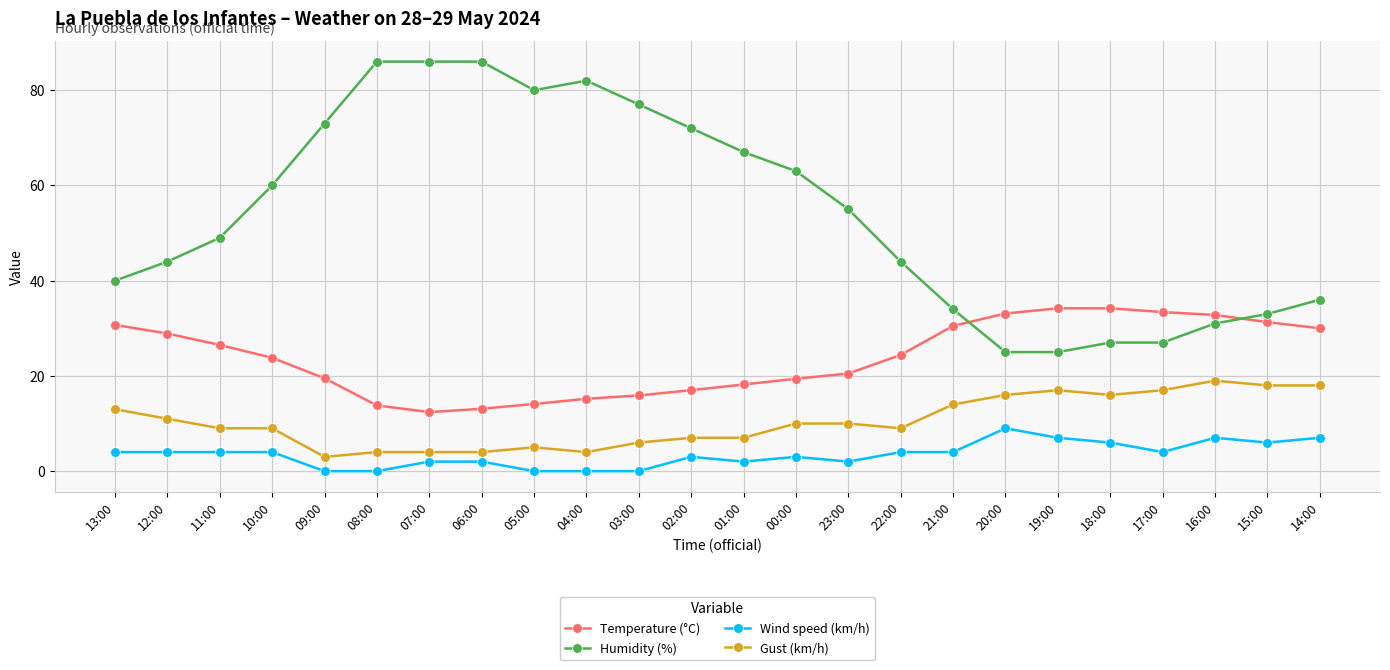

How many lines are shown in the chart?

4